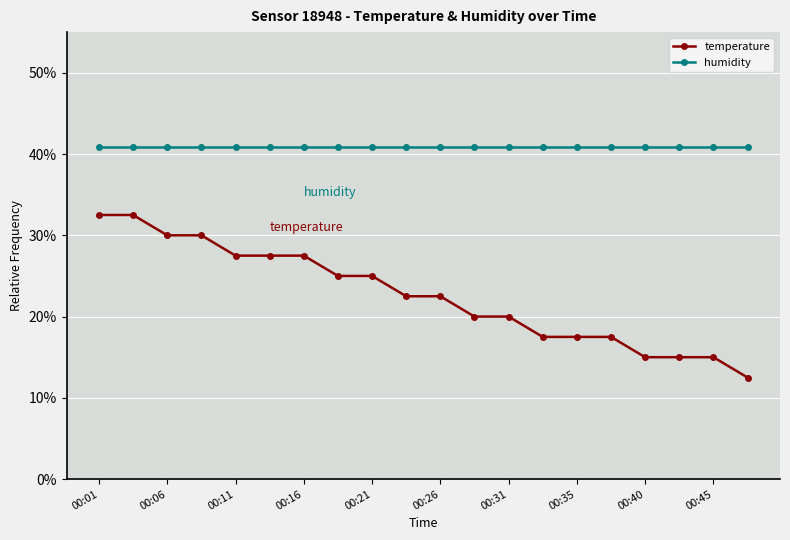

What is the value of the humidity point at the 18th from the left?

40.8